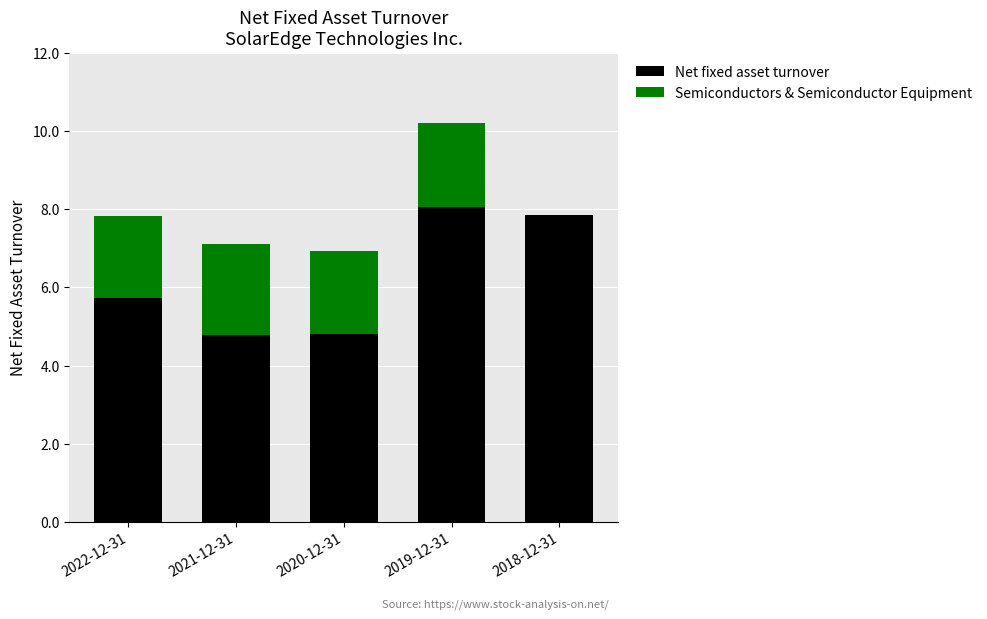

At which label does Net fixed asset turnover first exceed 5?

2022-12-31